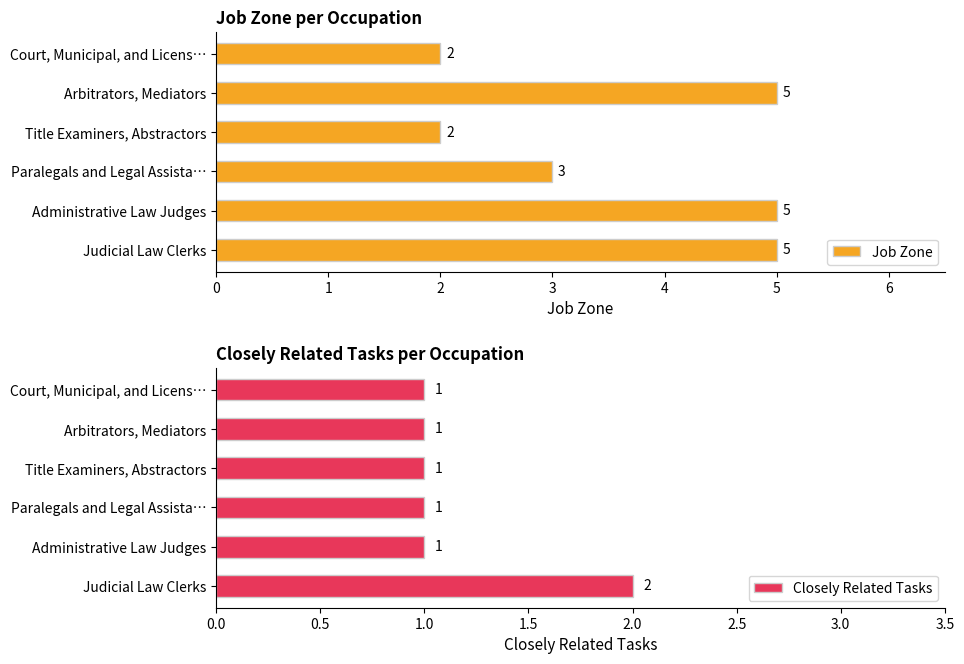

The value of Closely Related Tasks at Paralegals and Legal Assista… is 1. True or false?

True